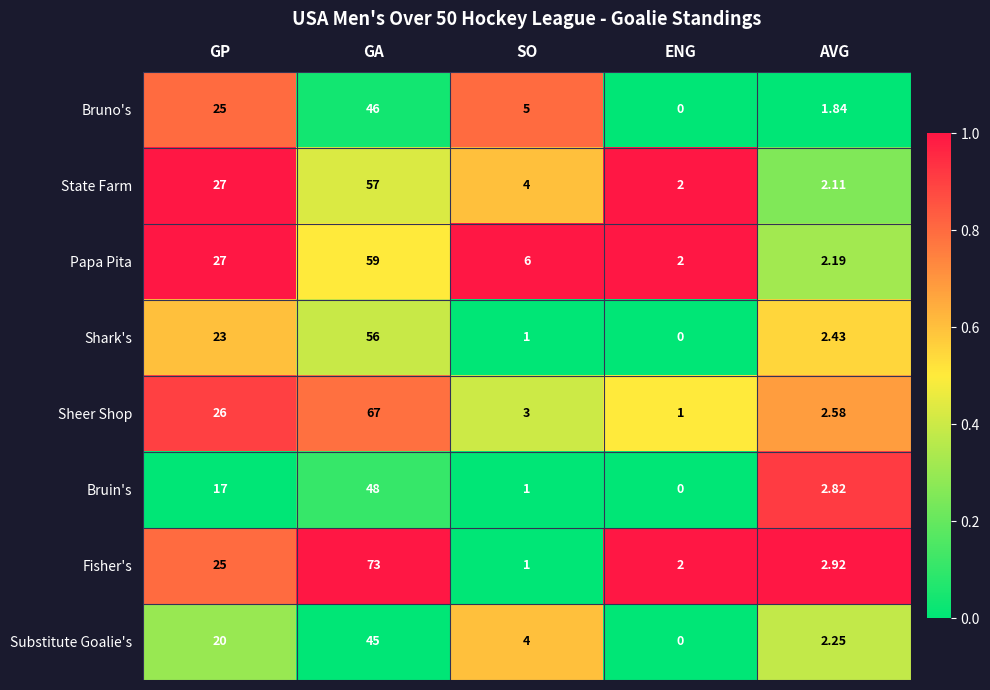

Where does the Shark's series first go above 2?

GP